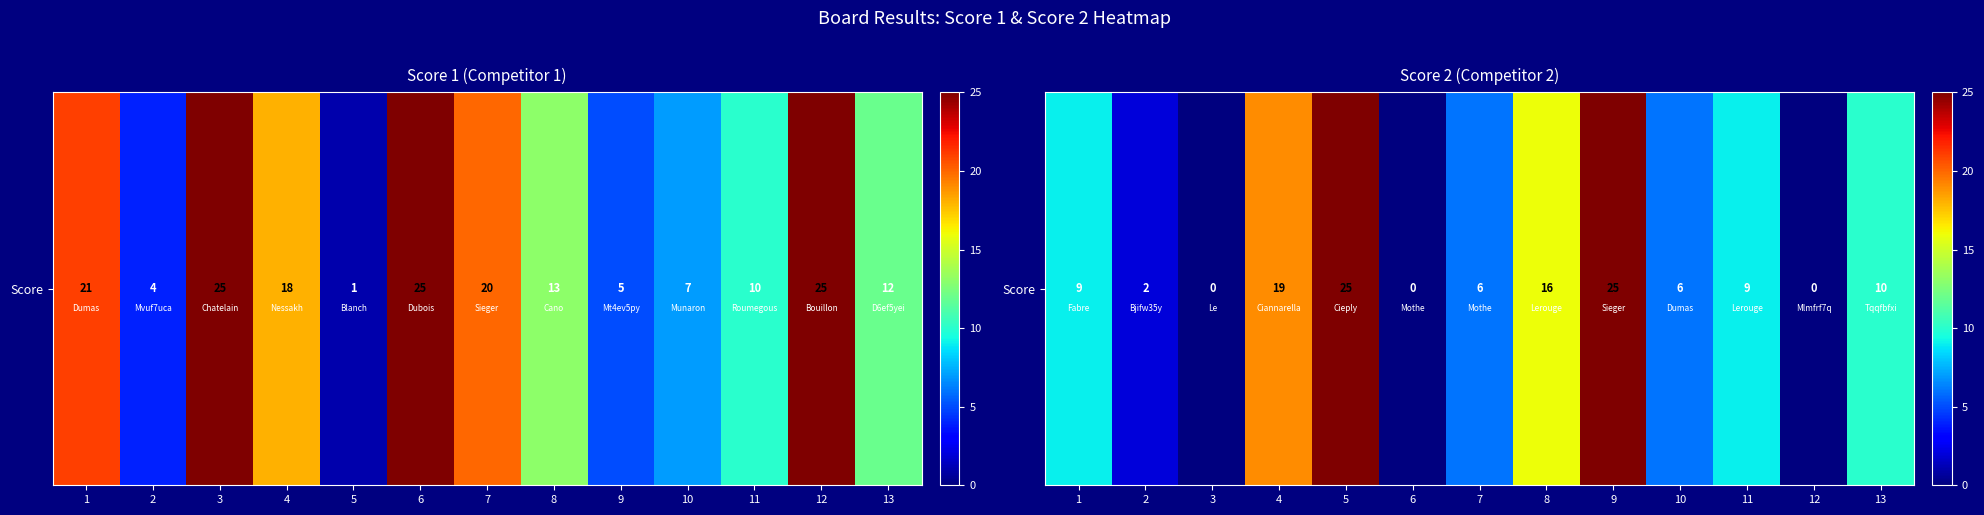

What is the greatest value displayed?

25